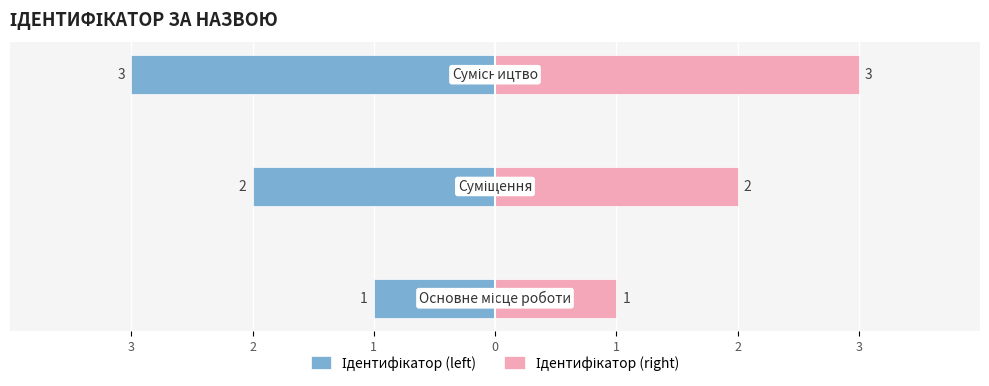

How many groups of bars are there?

3